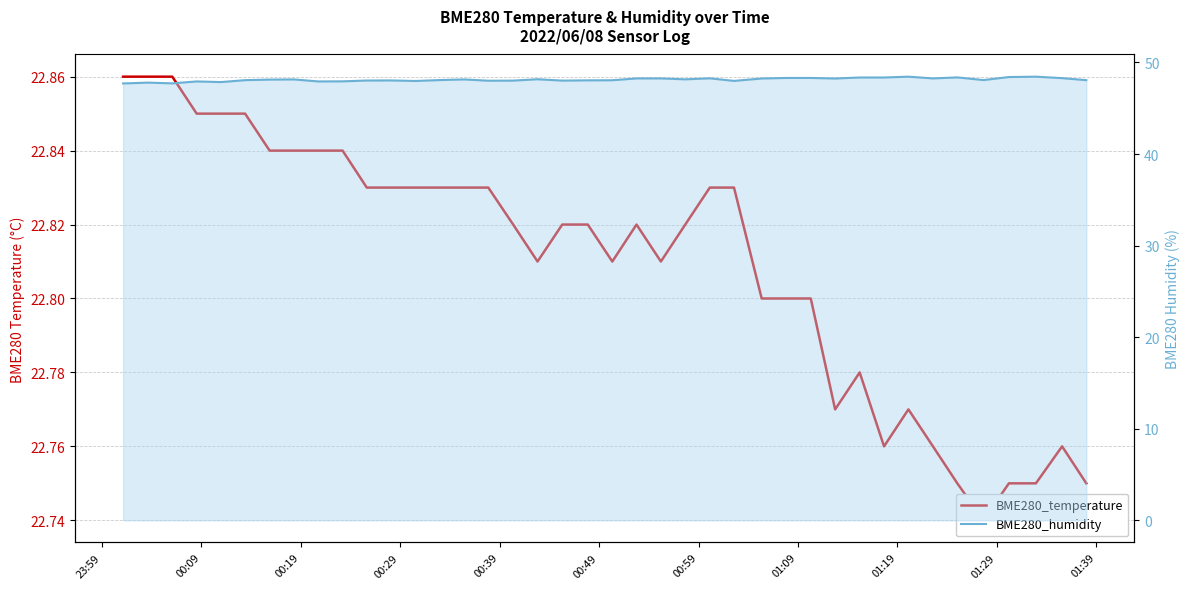

True or false: BME280_humidity and BME280_temperature cross at least once.

False